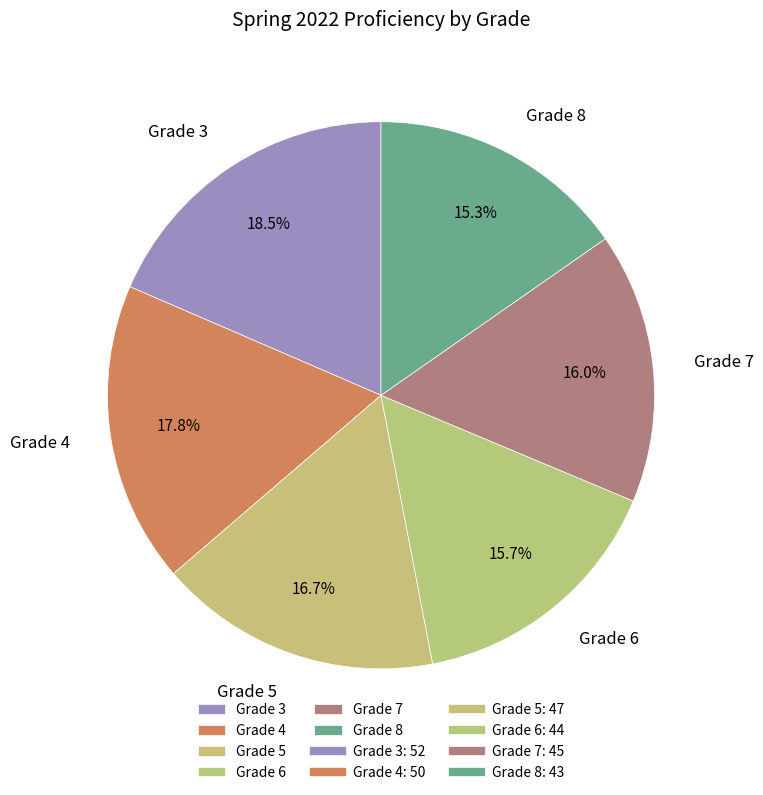

The Grade 3 slice represents 12% of the pie. True or false?

False